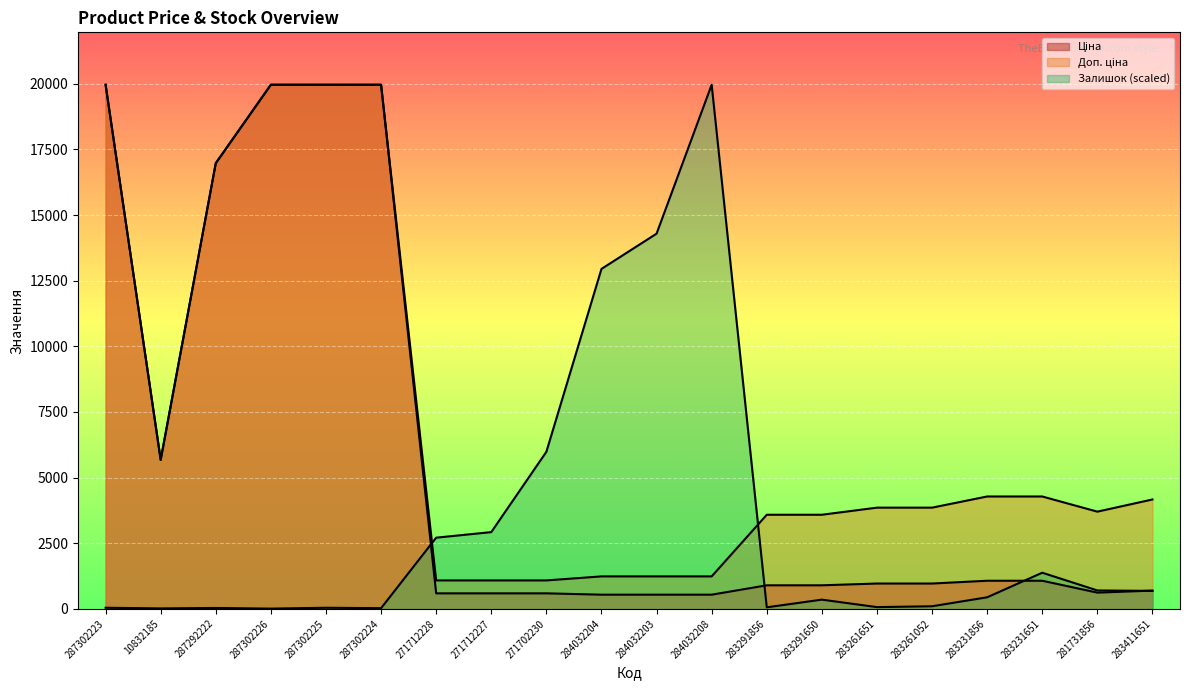

Count the number of data series in this chart.

3